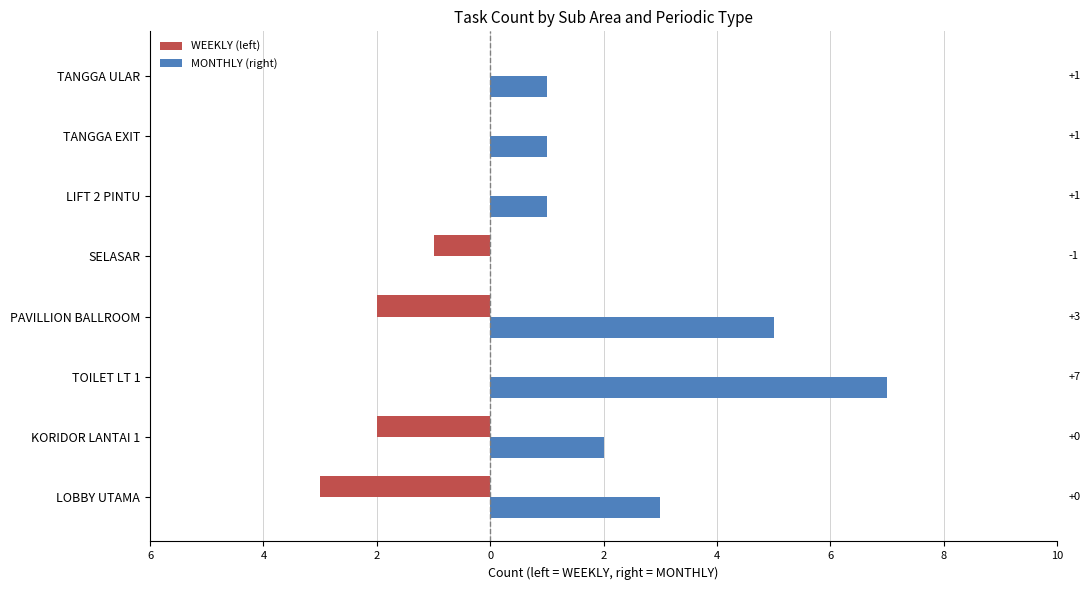

What are all the series names shown in the legend?

WEEKLY (left), MONTHLY (right)